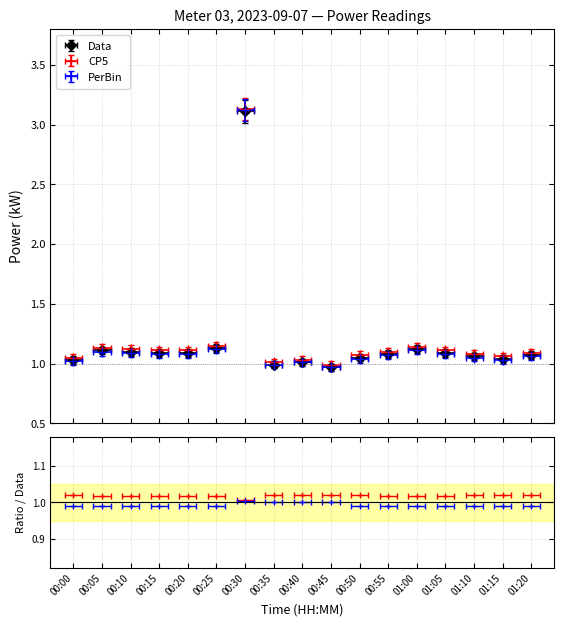

Which has a higher value, 01:15 or 00:20?

00:20